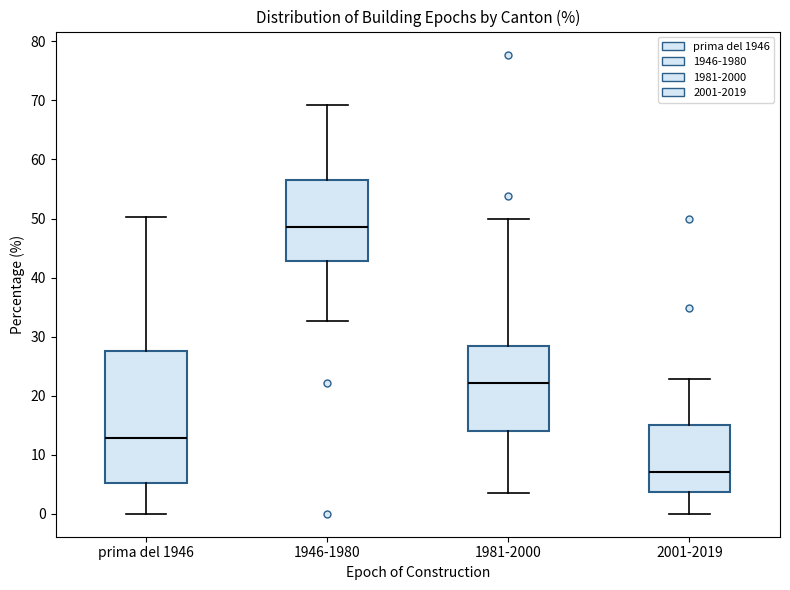

Where does the upper whisker of the box for prima del 1946 end on the y-axis? The values are not printed on the chart, so give them approximately, as read against the axis.

50